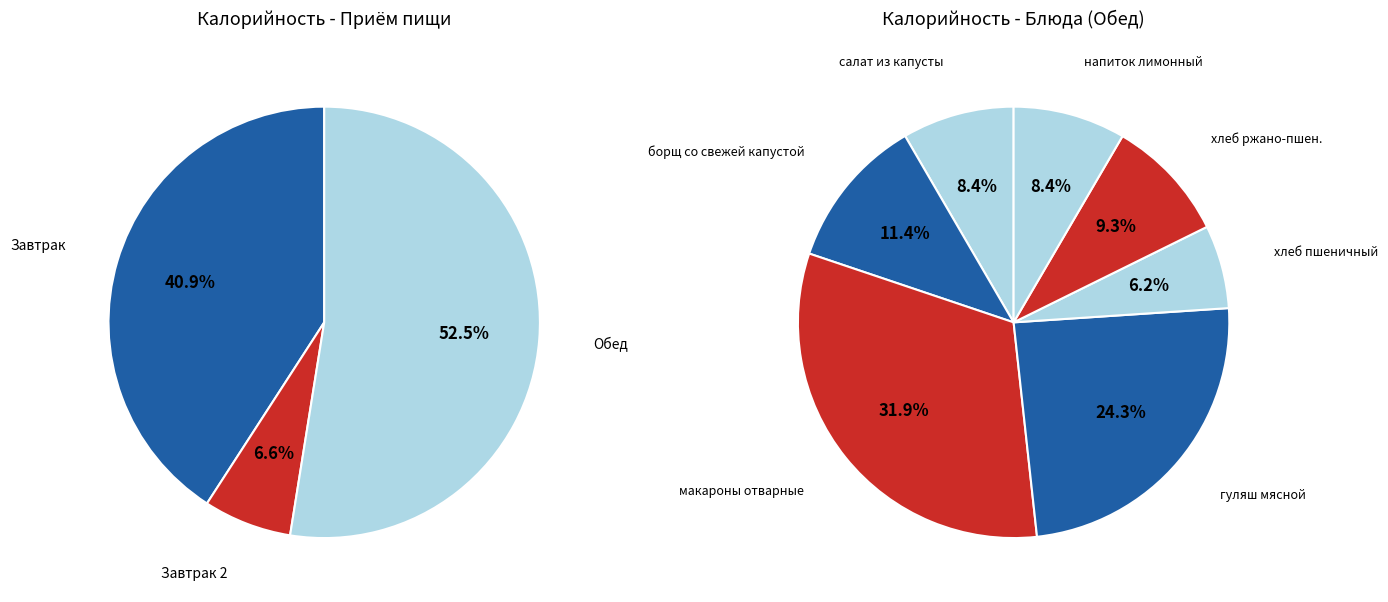

Does чай с лимоном account for over 50% of the chart?

No